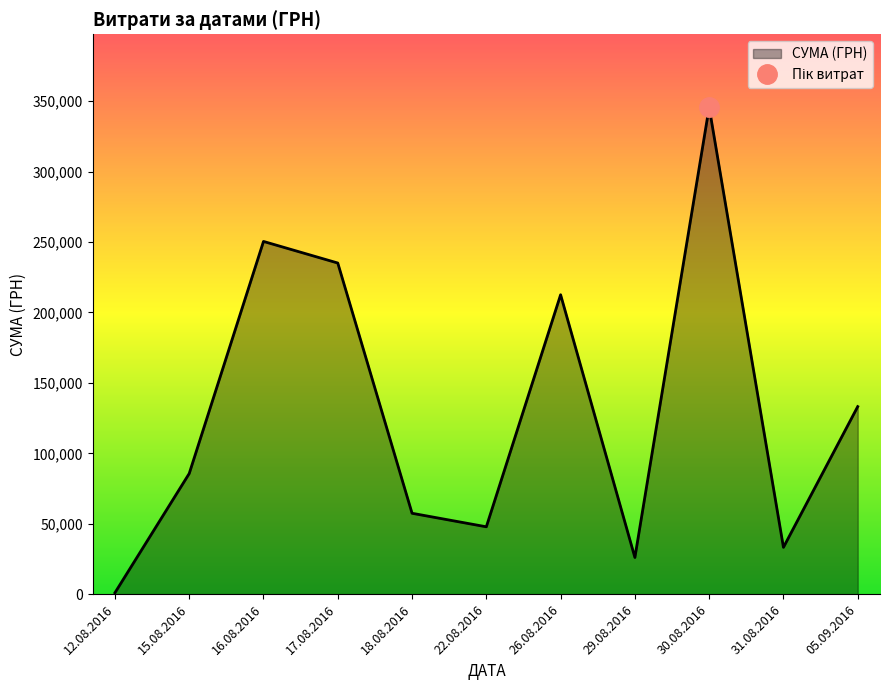

Where is СУМА (ГРН) nearest to the value 173342?

26.08.2016